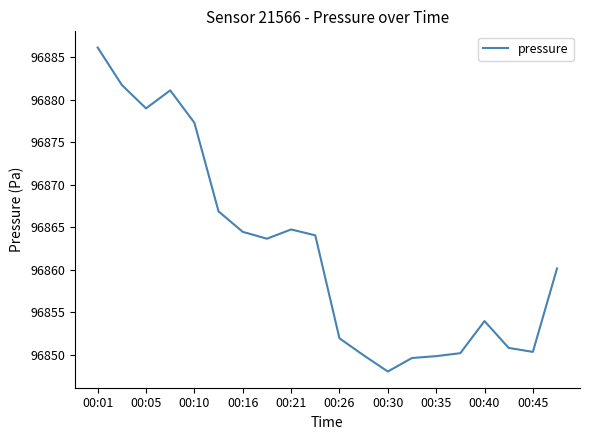

What is the difference between the maximum and minimum values?

38.1